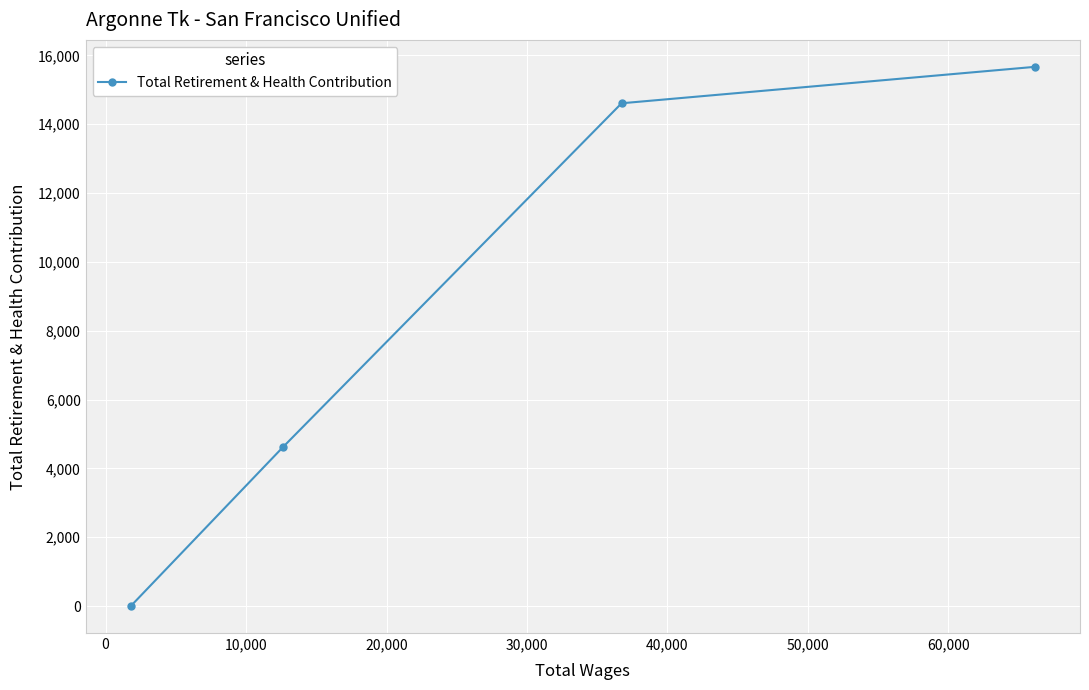

What is the difference between the maximum and minimum values?

15665